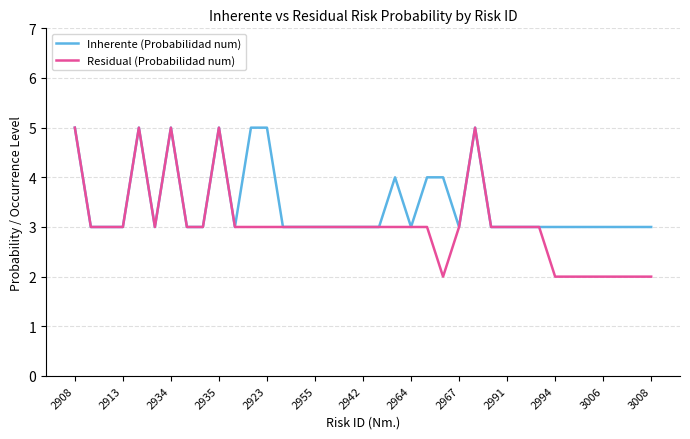

Which series has the largest total across all categories?

Inherente (Probabilidad num)